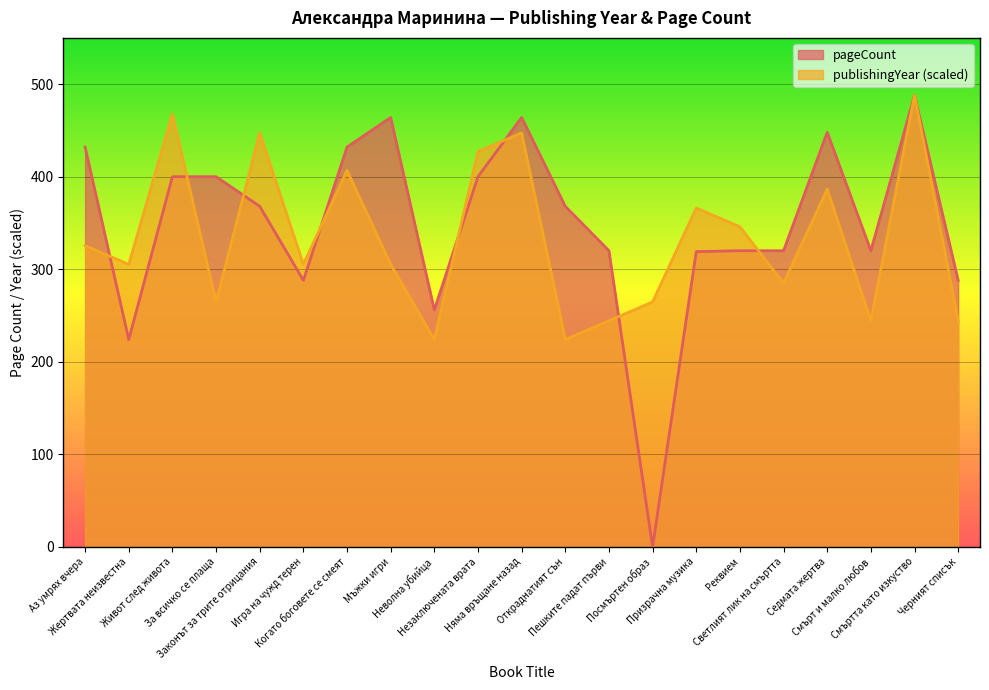

Which category has the lowest value across all series?

Посмъртен образ